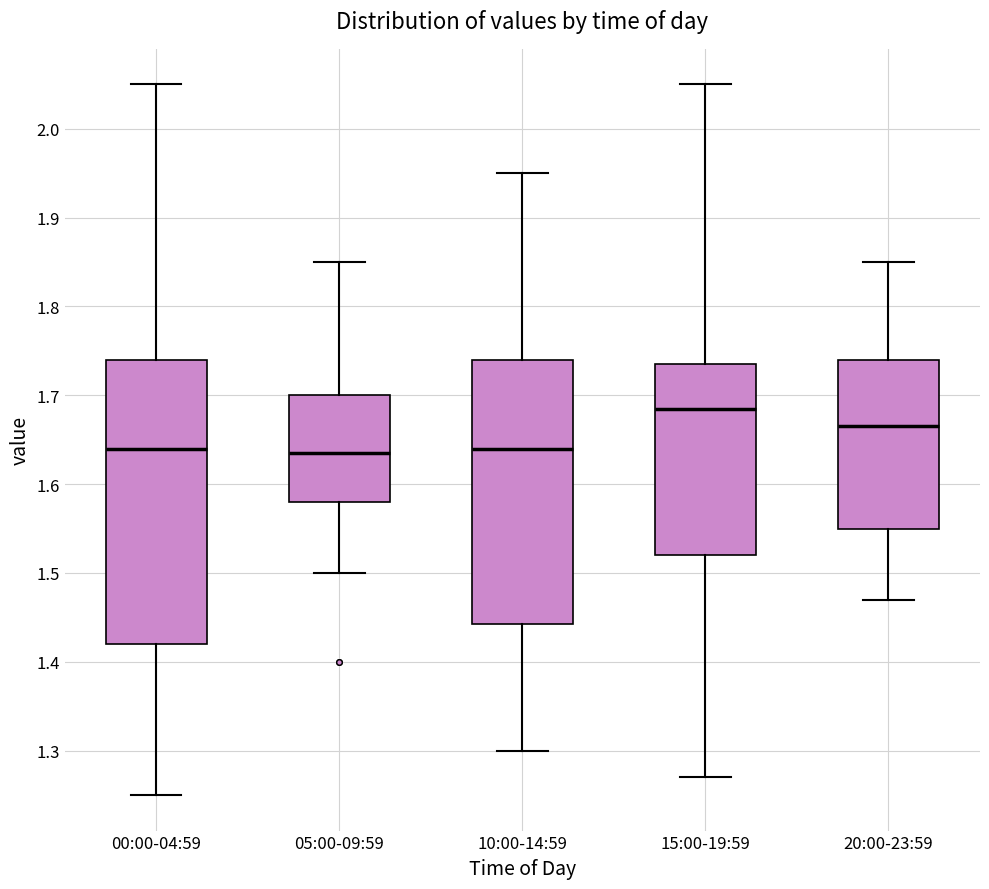

Where does the upper whisker of the box for 10:00-14:59 end on the y-axis? The values are not printed on the chart, so give them approximately, as read against the axis.

1.95